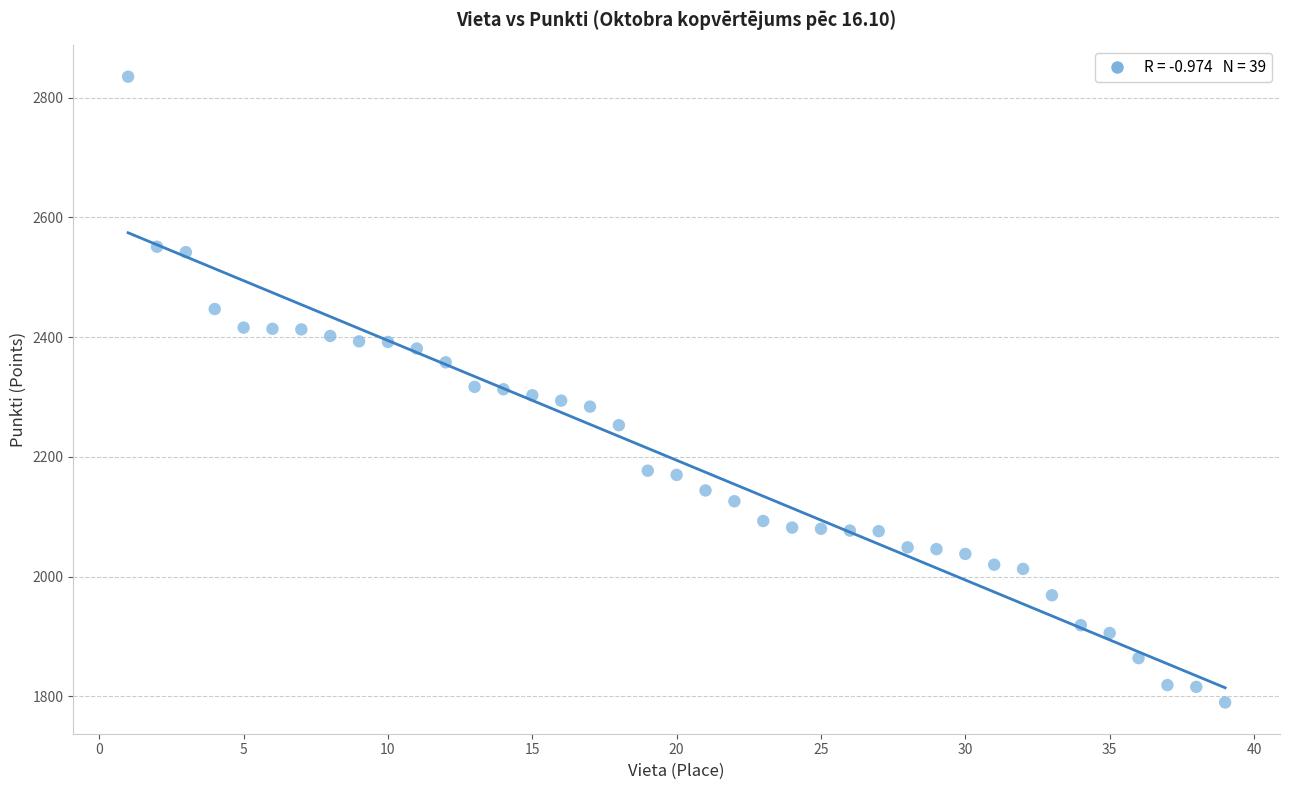

What is the range of X values (max minus min)?

38